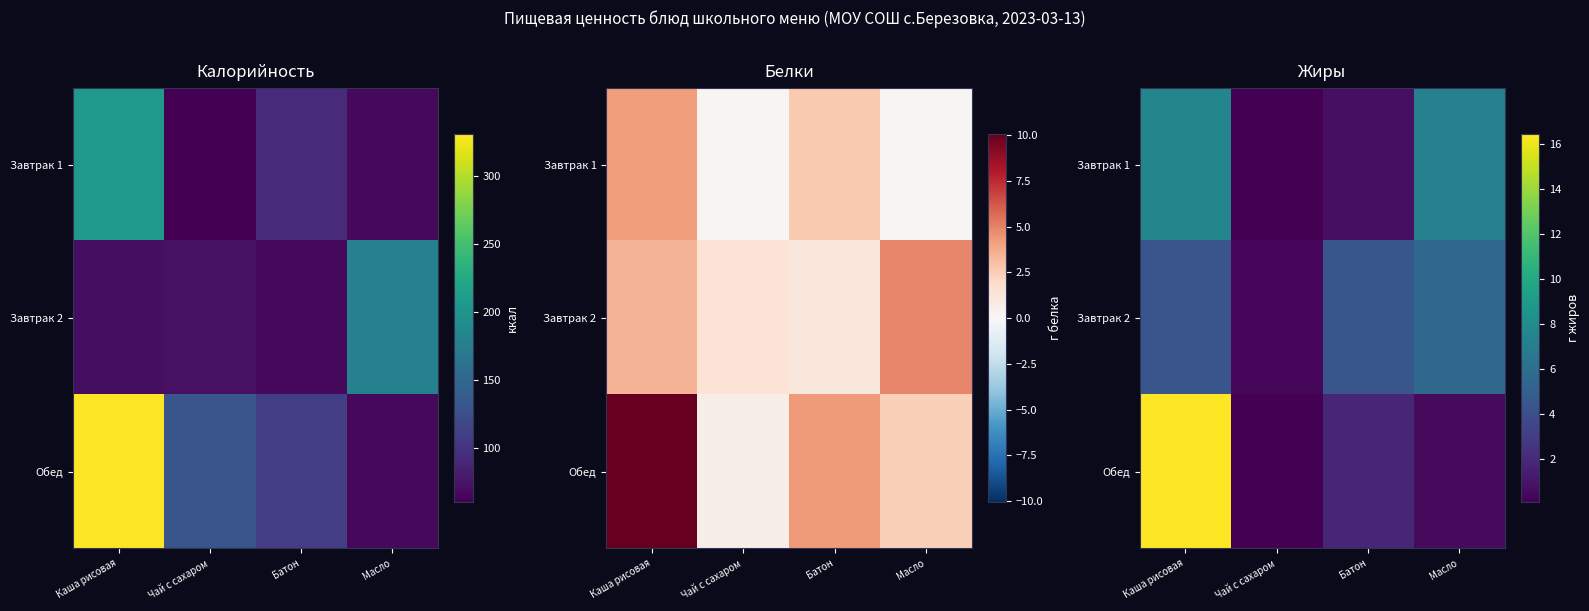

Which category has the lowest value in the Обед series?

Чай с сахаром